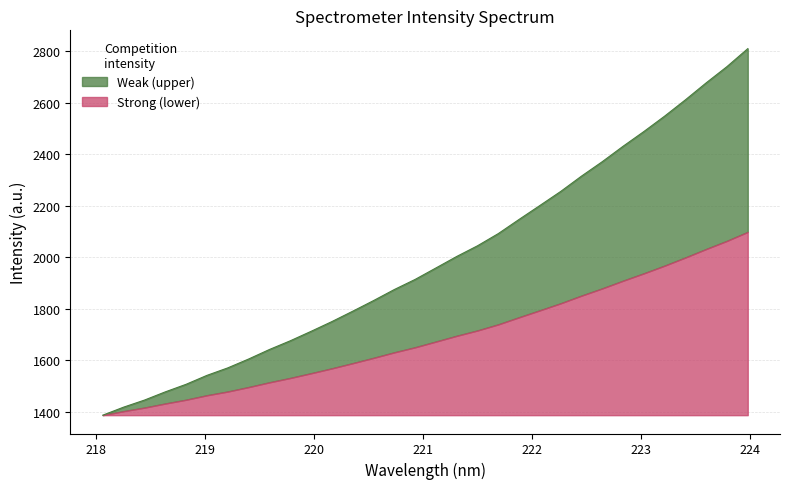

What is the smallest value displayed?

1386.4